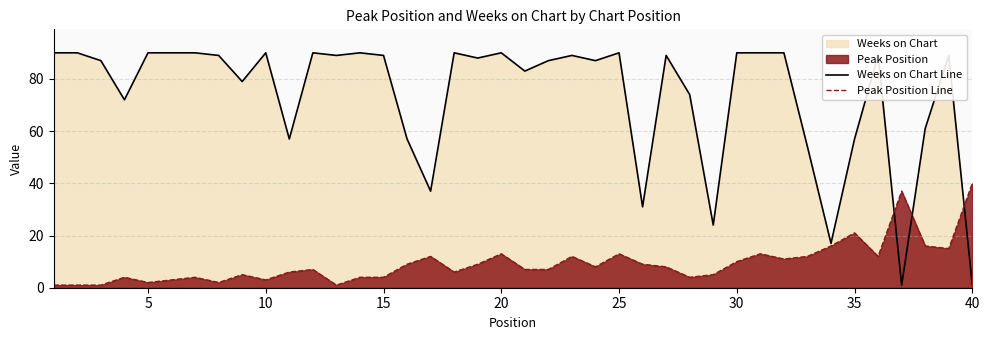

How many values in the Peak Position Line series exceed 8?

18